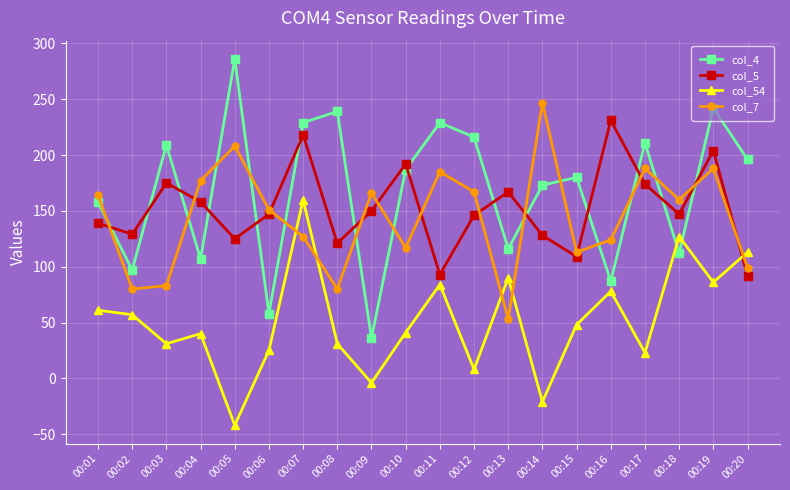

How many lines are shown in the chart?

4